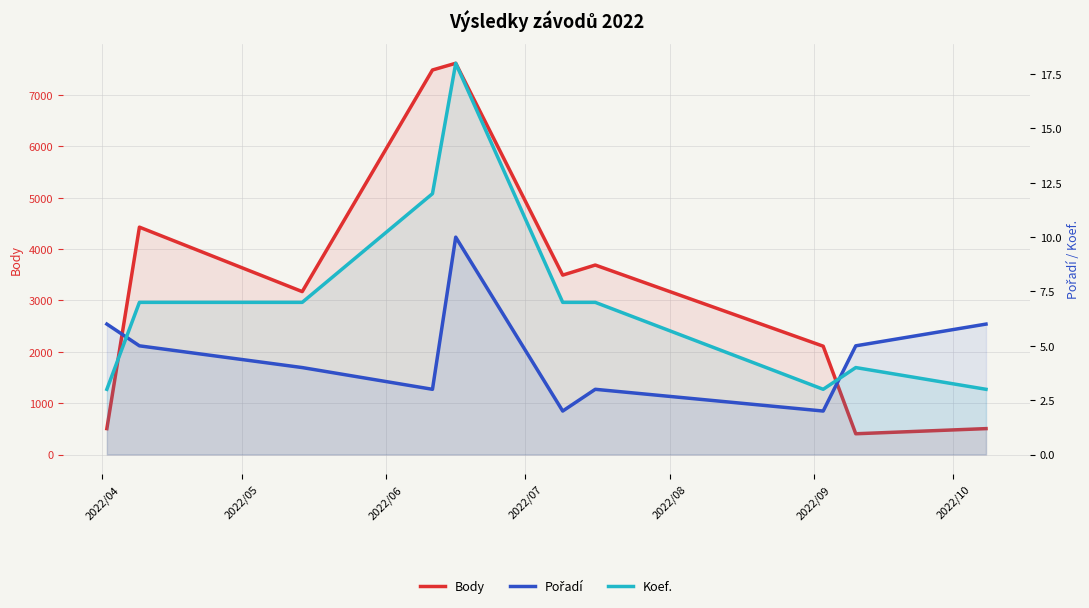

What is the spread (max minus min) of values at 2022/07?

7484